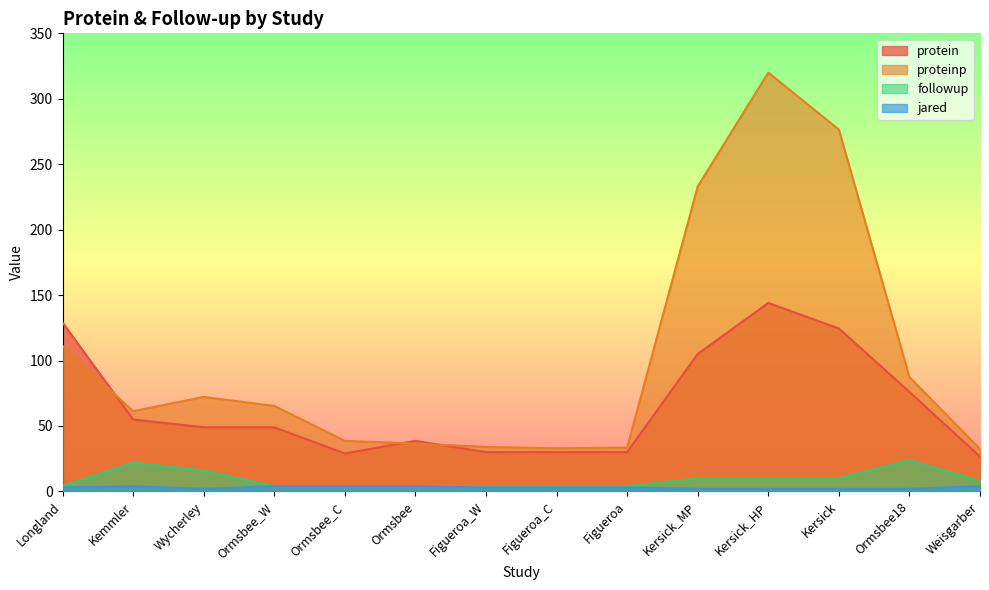

The jared series shows 2.0 at Ormsbee. True or false?

False